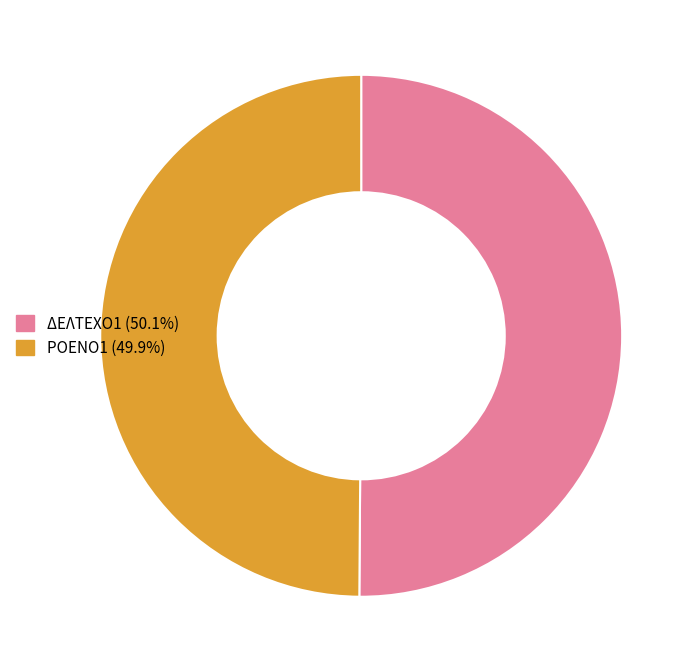

Combined, do ΔΕΛΤΕΧΟ1 and ΡΟΕΝΟ1 account for over 50%?

Yes